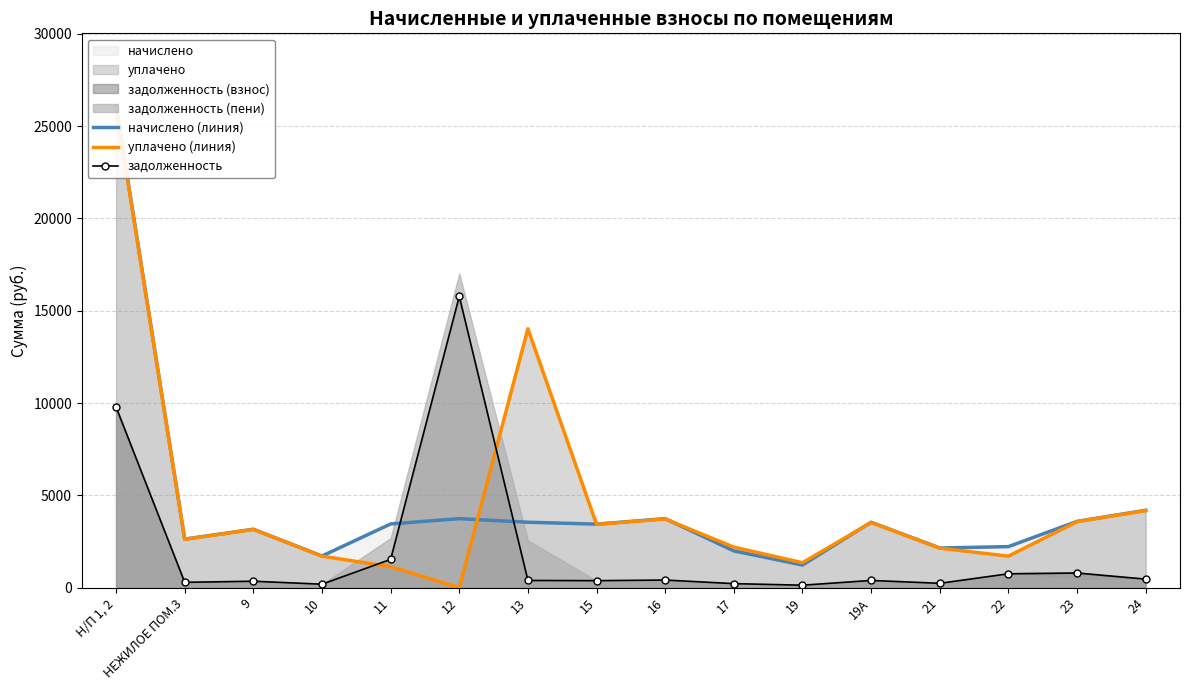

Does the chart have visible grid lines?

Yes